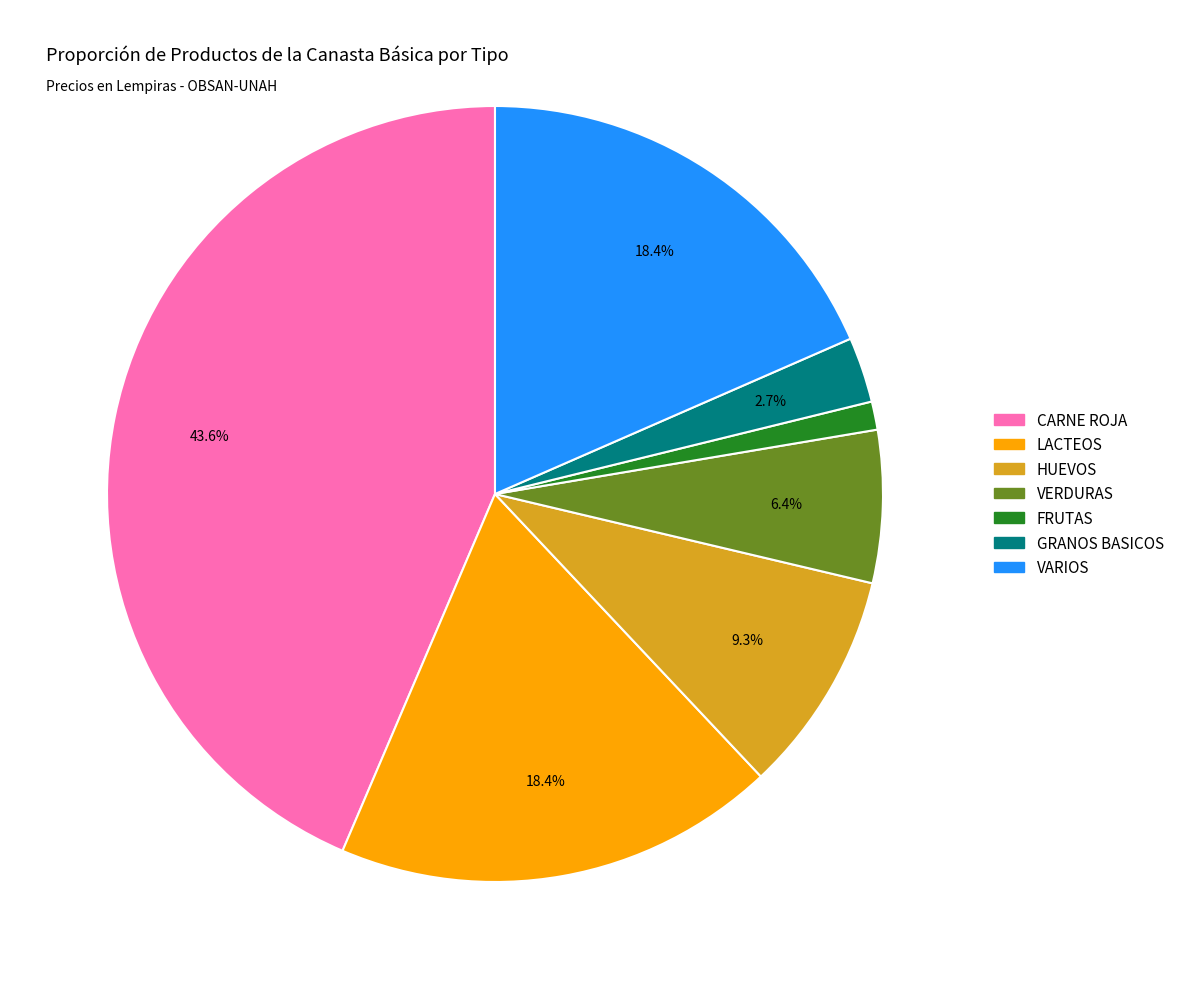

Do FRUTAS and CARNE ROJA together represent more than half of the pie?

No